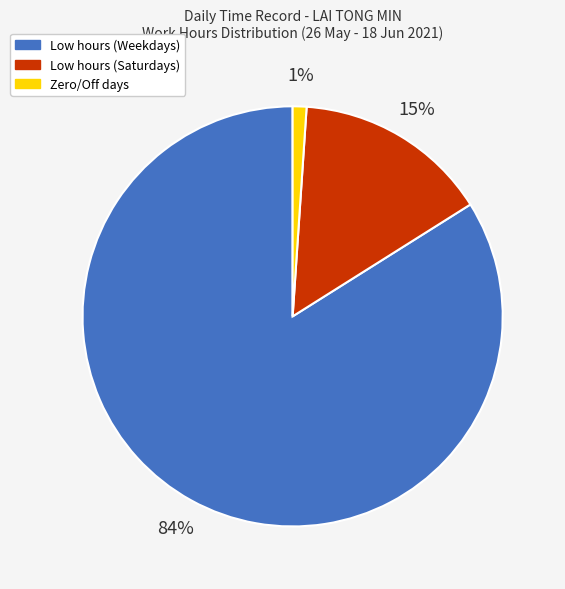

To the nearest percent, what is the average slice percentage?

33%